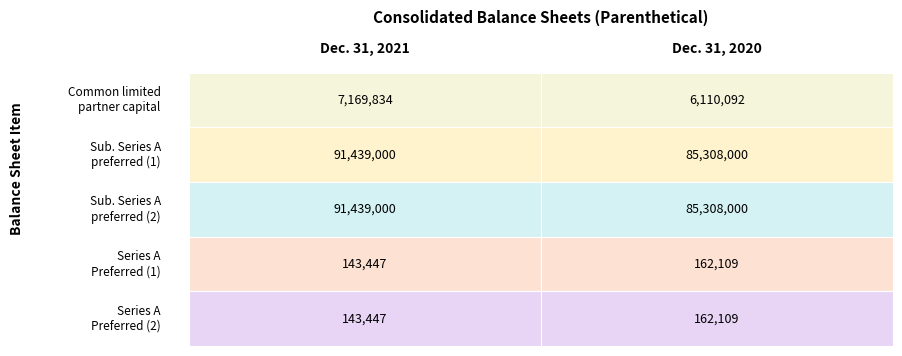

Rank the series by their maximum value, from highest to lowest.

Subsidiary Series A preferred (unitholde 1), Subsidiary Series A preferred (unitholde 2), Common limited partner capital (issued), Series A Preferred (unitholde 1), Series A Preferred (unitholde 2)